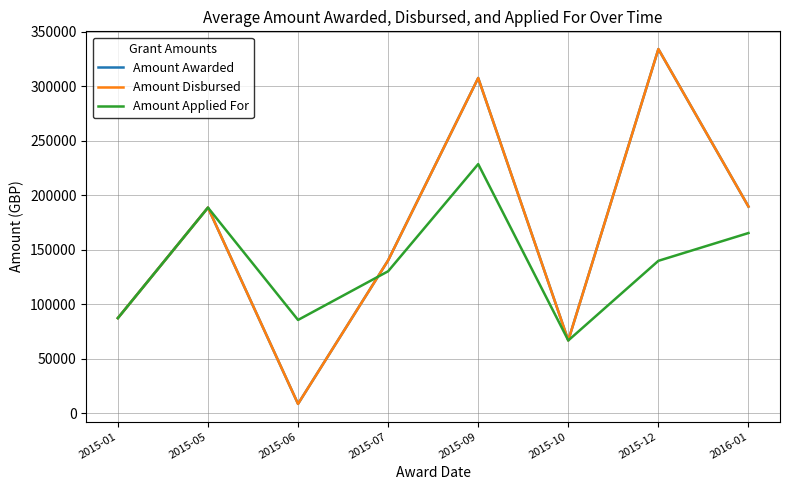

True or false: Amount Awarded and Amount Disbursed intersect in this chart.

False